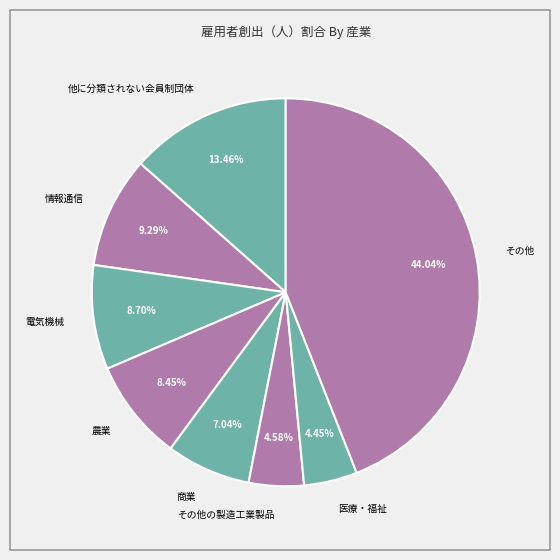

Between その他の製造工業製品 and 農業, which is larger?

農業